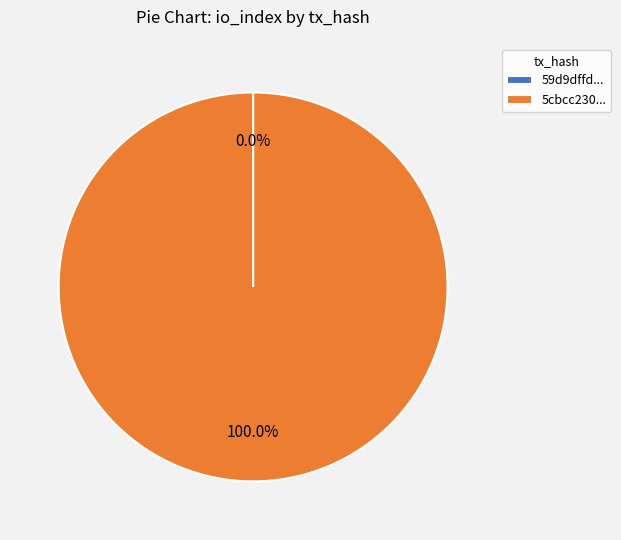

Which category has the biggest portion of the pie?

5cbcc230...